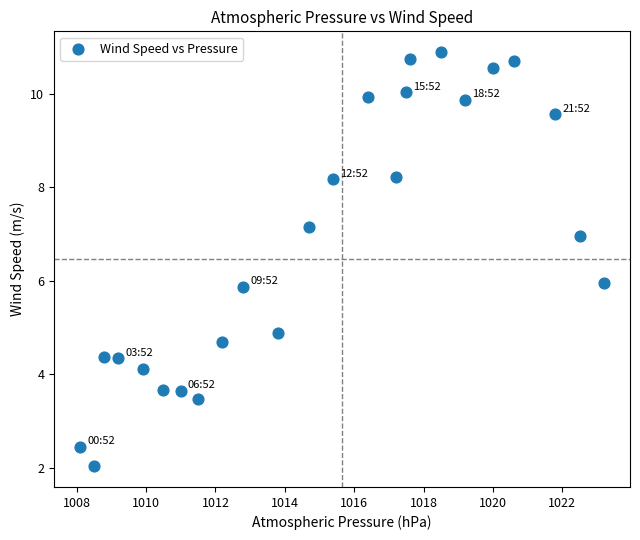

What is the range of X values (max minus min)?

15.1